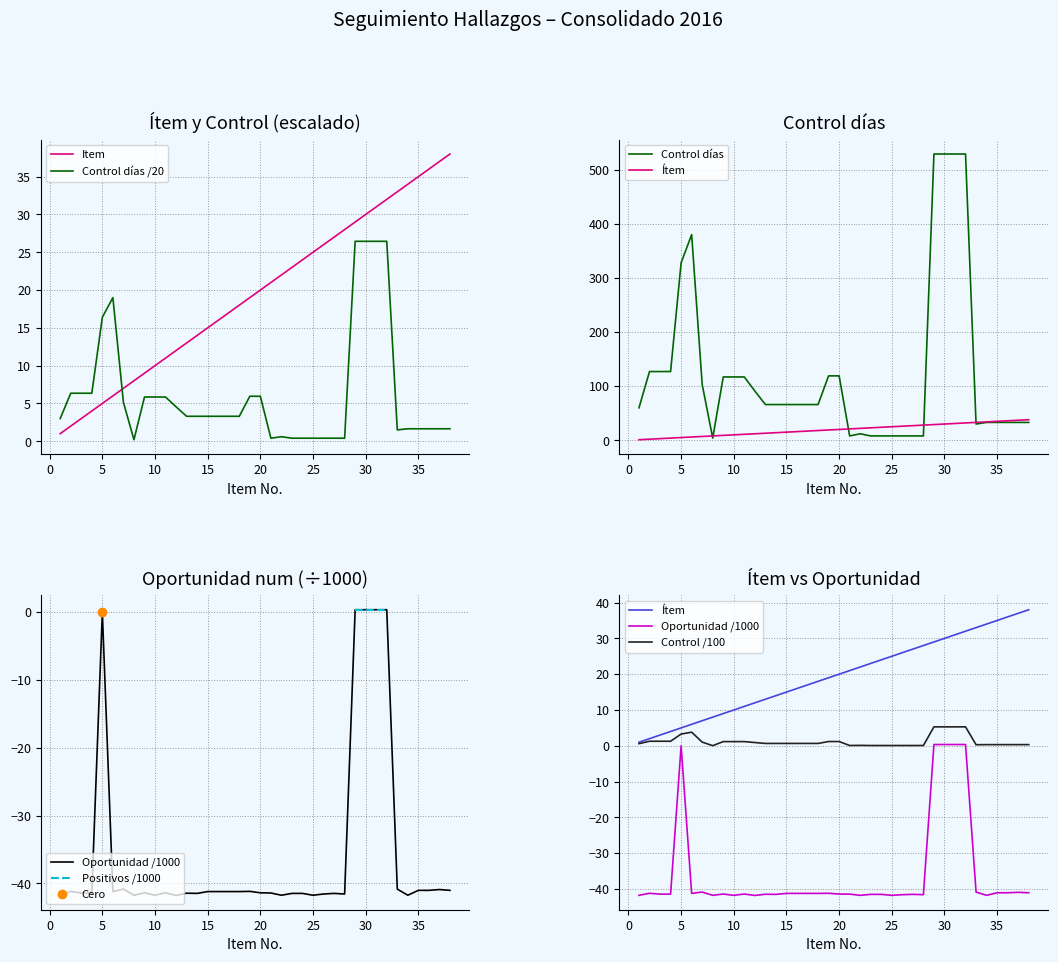

What is the minimum value for Item?

1.0